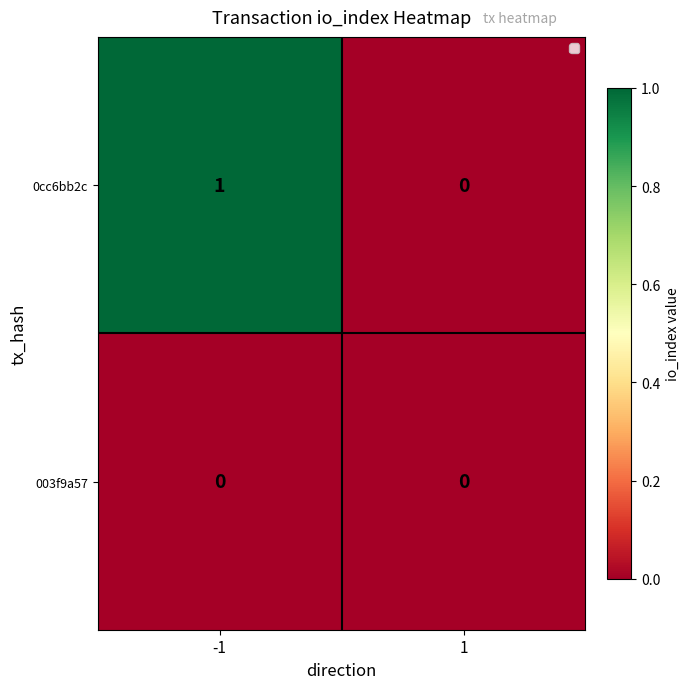

Rank the series by their average value, from highest to lowest.

0cc6bb2c, 003f9a57